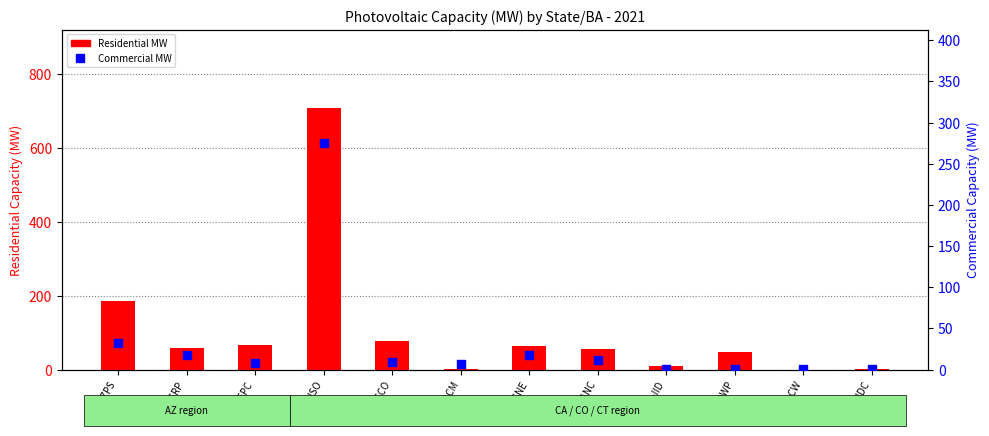

What are all the series names shown in the legend?

Residential MW, Commercial MW